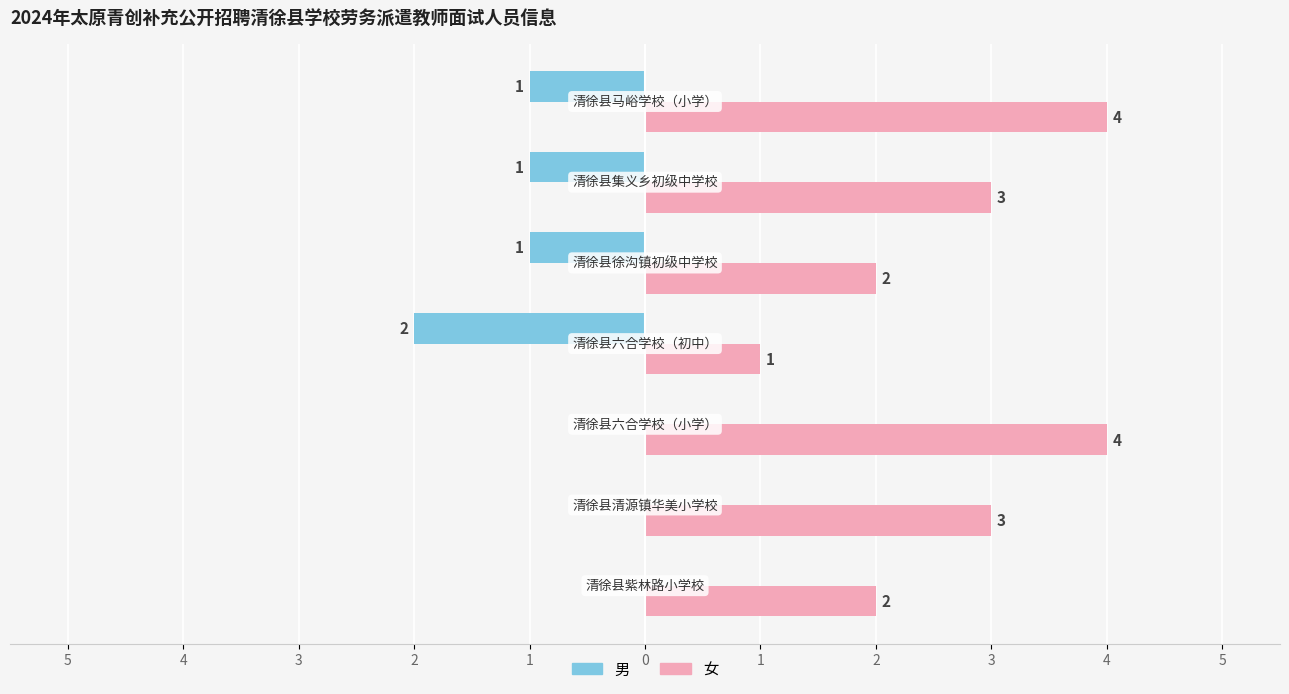

What are all the series names shown in the legend?

男, 女